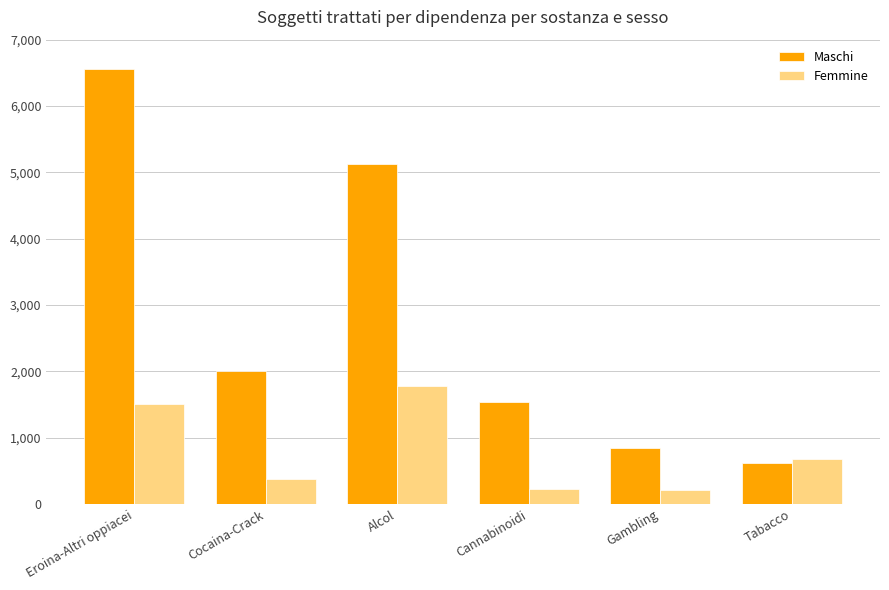

What is the maximum value shown in the chart?

6557